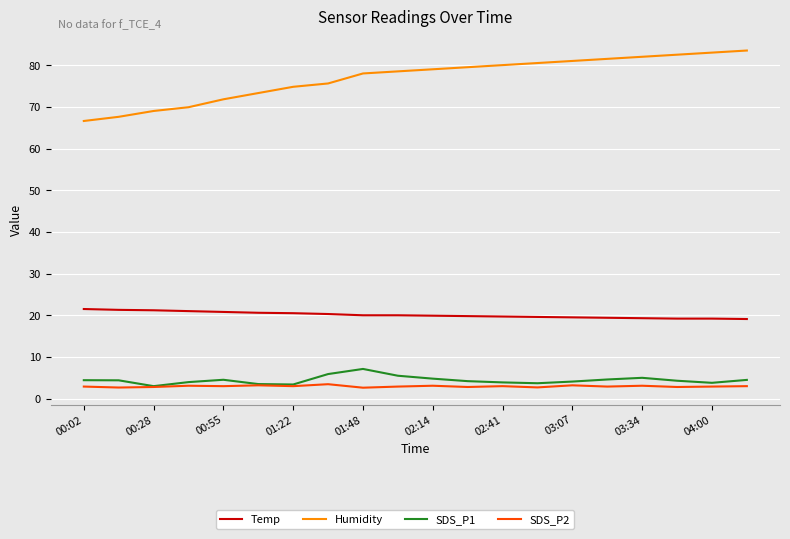

True or false: Temp and SDS_P2 cross at least once.

False